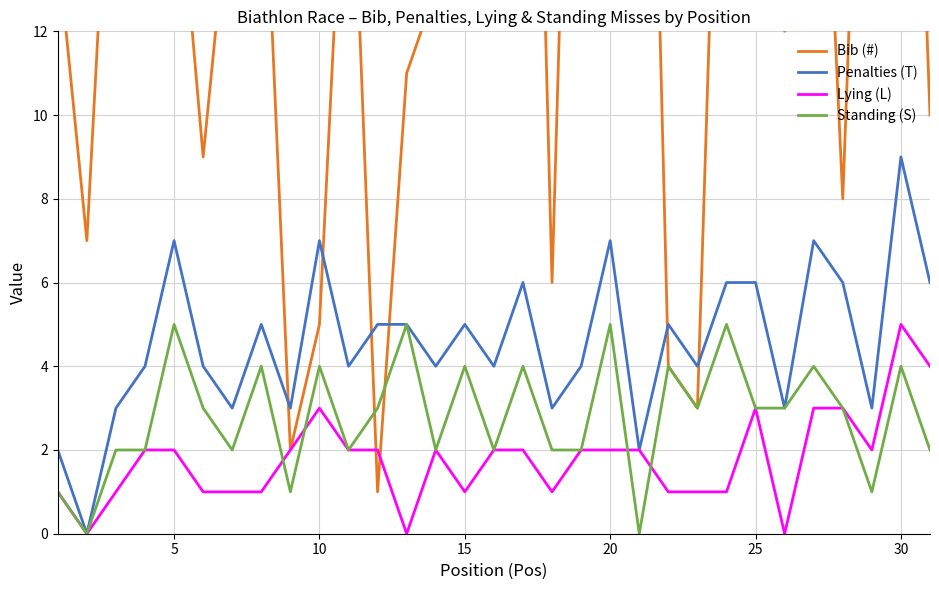

What is the maximum value for Standing (S)?

5